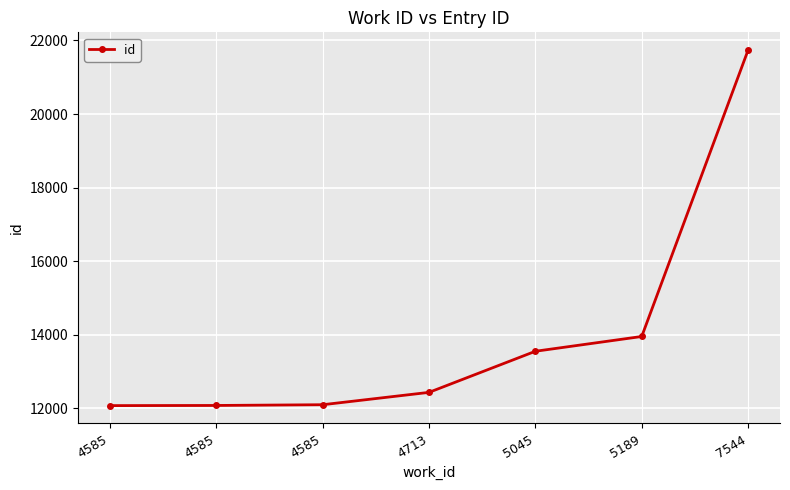

What is the ratio of the value at 4713 to the value at 5045?

0.9